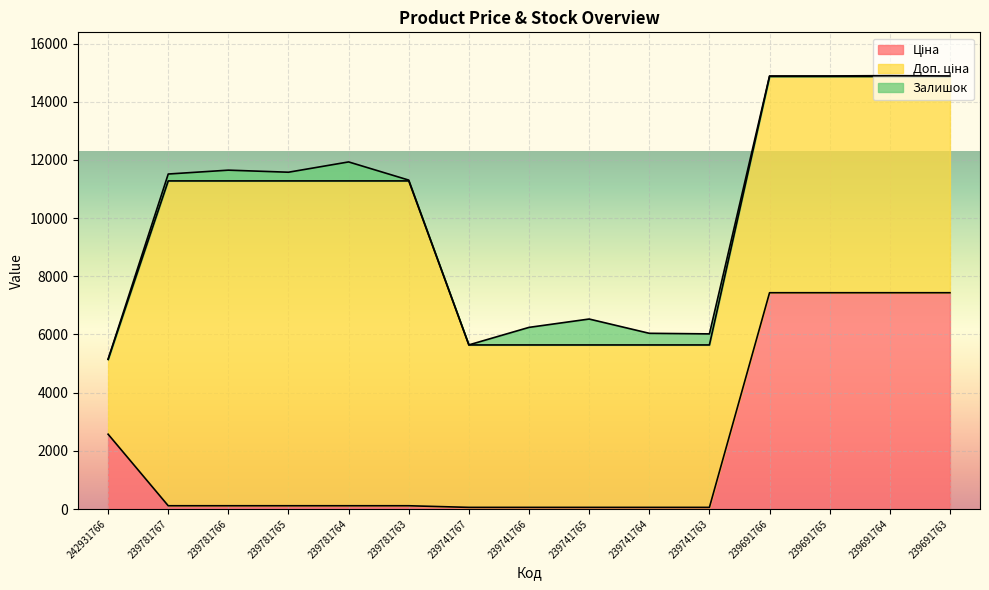

Which series has the largest total across all categories?

Доп. ціна